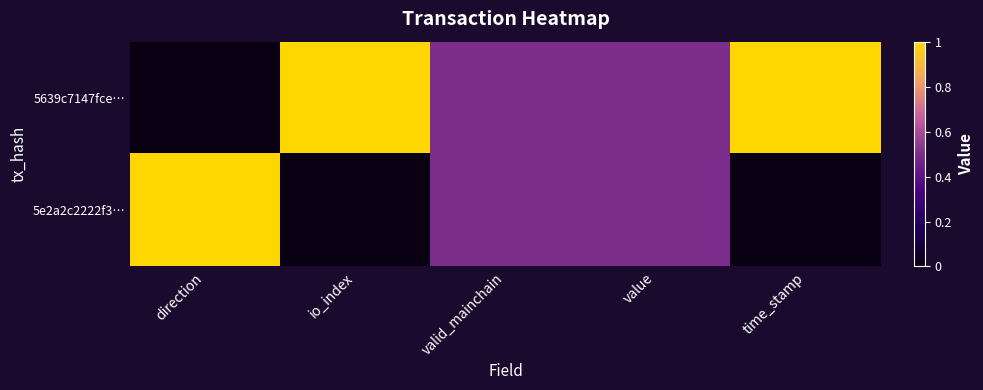

Which series has the widest spread of values?

5639c7147fce…